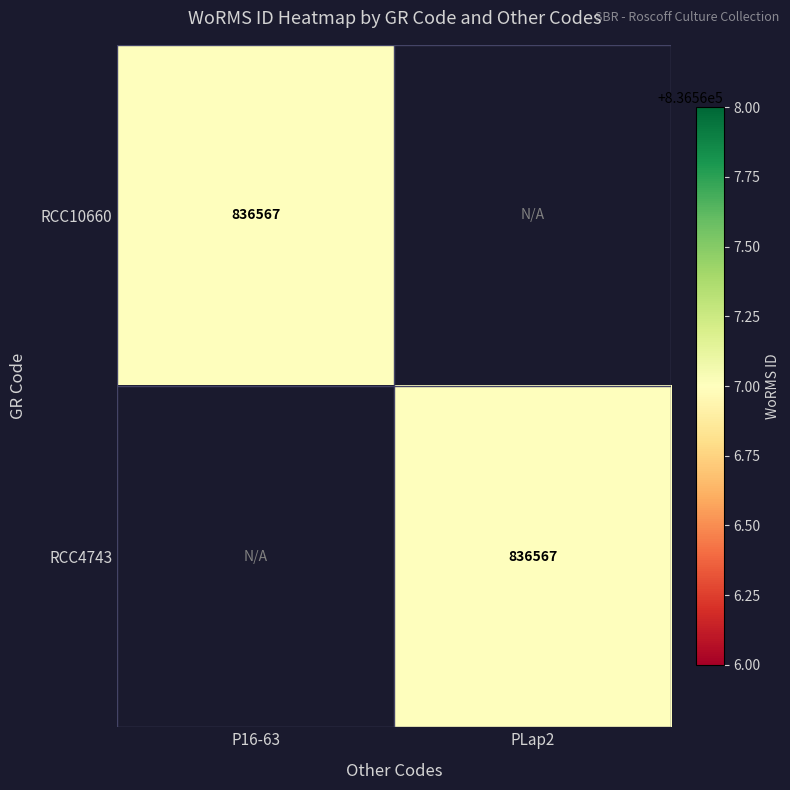

Is it true that RCC4743 equals 836567 at PLap2?

True